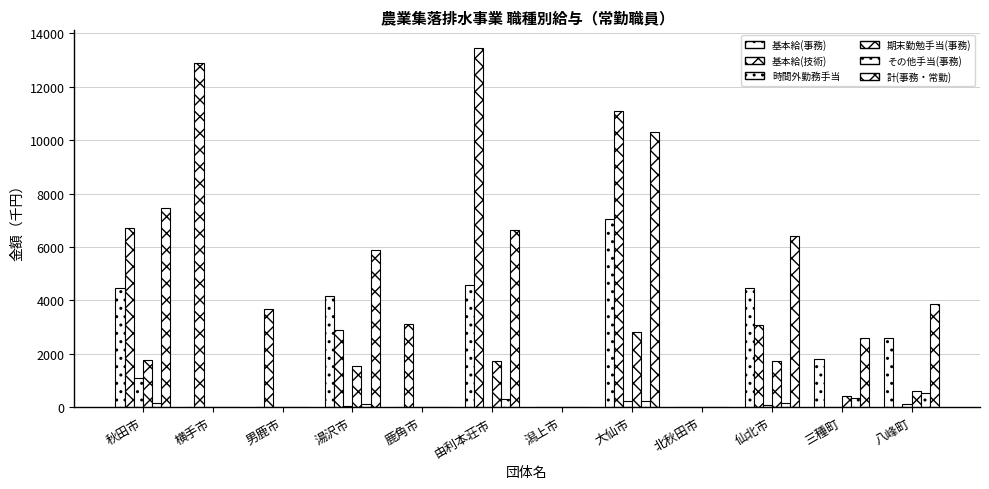

How many groups of bars are there?

12